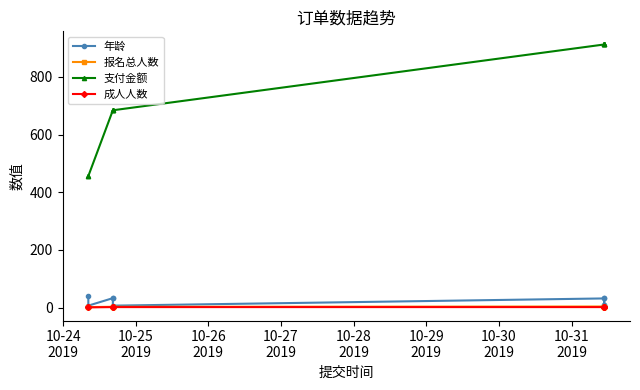

What value does the 成人人数 series have at 10-26
2019?

2